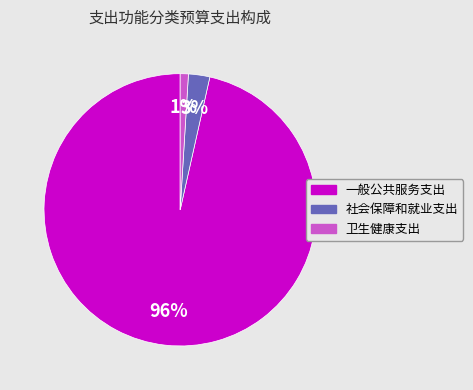

Which category has the biggest portion of the pie?

一般公共服务支出